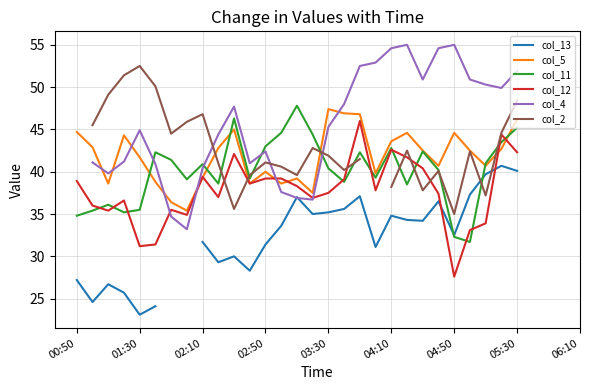

What is the difference between the second highest and second lowest values in the col_11 series?

14.0